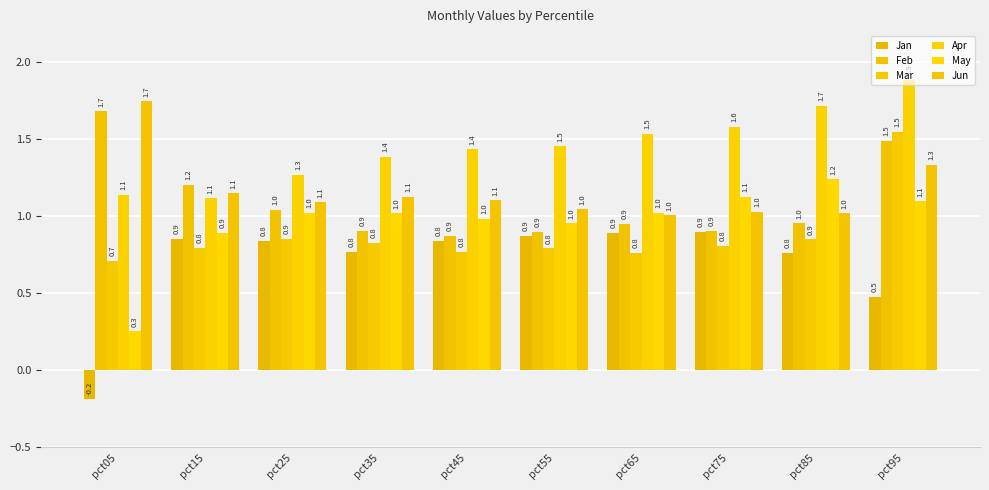

Reading left to right, list all the values displayed in this chart.

Jan: pct05=-0.2	pct15=0.9	pct25=0.8	pct35=0.8	pct45=0.8	pct55=0.9	pct65=0.9	pct75=0.9	pct85=0.8	pct95=0.5
Feb: pct05=1.7	pct15=1.2	pct25=1.0	pct35=0.9	pct45=0.9	pct55=0.9	pct65=0.9	pct75=0.9	pct85=1.0	pct95=1.5
Mar: pct05=0.7	pct15=0.8	pct25=0.9	pct35=0.8	pct45=0.8	pct55=0.8	pct65=0.8	pct75=0.8	pct85=0.9	pct95=1.5
Apr: pct05=1.1	pct15=1.1	pct25=1.3	pct35=1.4	pct45=1.4	pct55=1.5	pct65=1.5	pct75=1.6	pct85=1.7	pct95=1.9
May: pct05=0.3	pct15=0.9	pct25=1.0	pct35=1.0	pct45=1.0	pct55=1.0	pct65=1.0	pct75=1.1	pct85=1.2	pct95=1.1
Jun: pct05=1.7	pct15=1.1	pct25=1.1	pct35=1.1	pct45=1.1	pct55=1.0	pct65=1.0	pct75=1.0	pct85=1.0	pct95=1.3